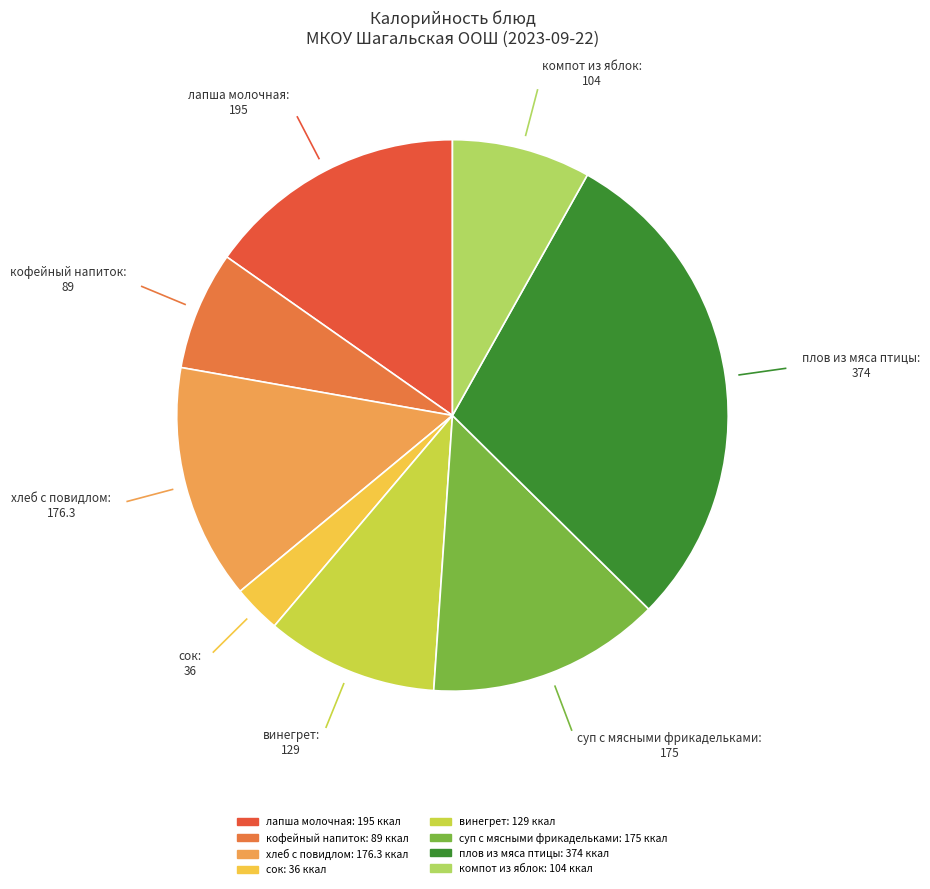

Is there any slice that represents more than half of the pie?

No